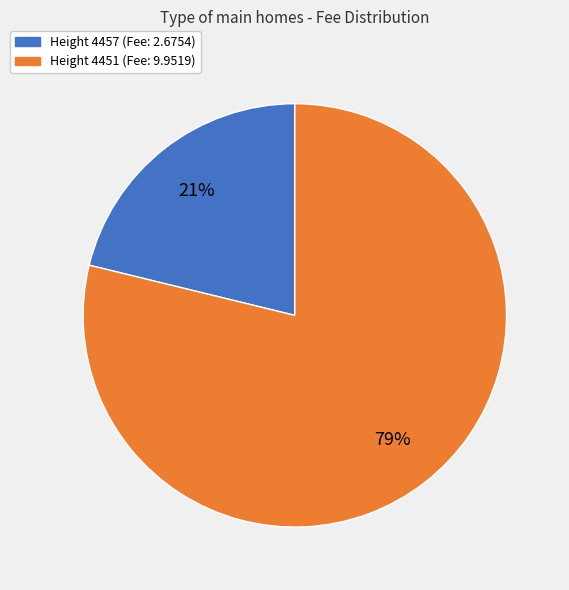

Which category accounts for the majority?

Height 4451 (Fee: 9.9519)